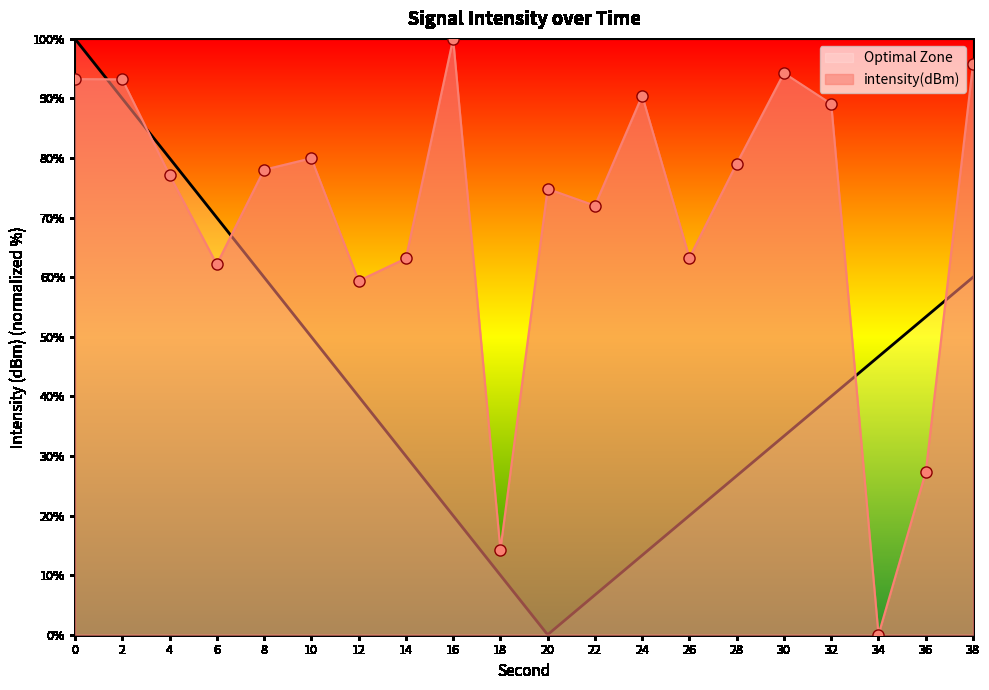

At which category does the chart reach its peak across all series?

16